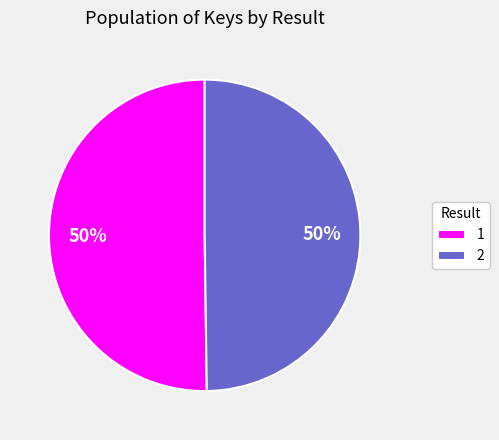

Approximately how many times larger is the value at 1 compared to 2?

1.0